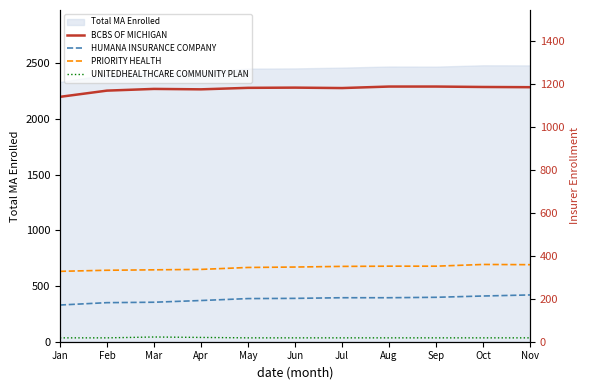

What is the approximate value of HUMANA INSURANCE COMPANY at Sep, to the nearest 5?

205